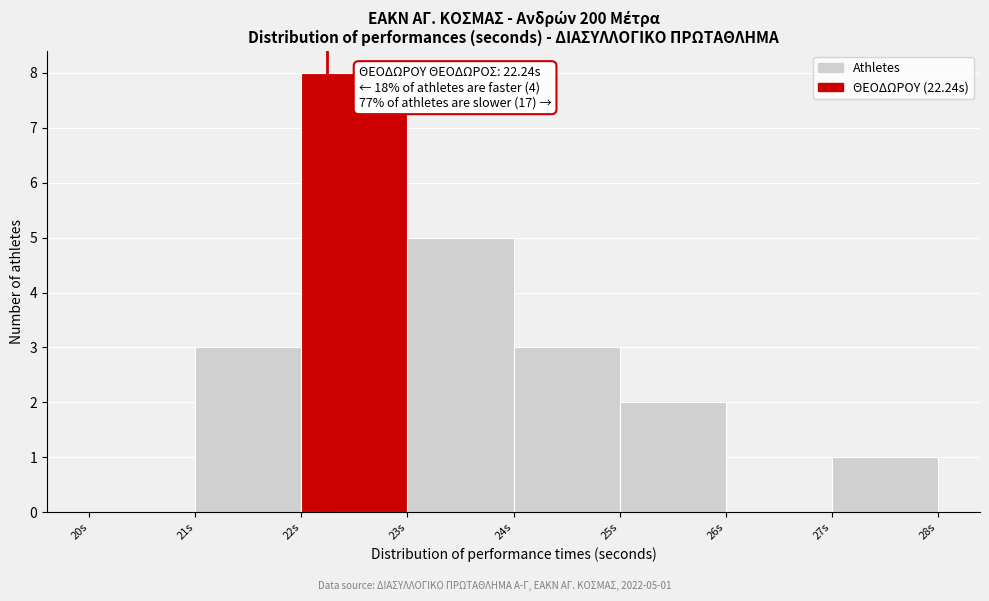

Which range on the x-axis has the tallest bar?

22 to 23